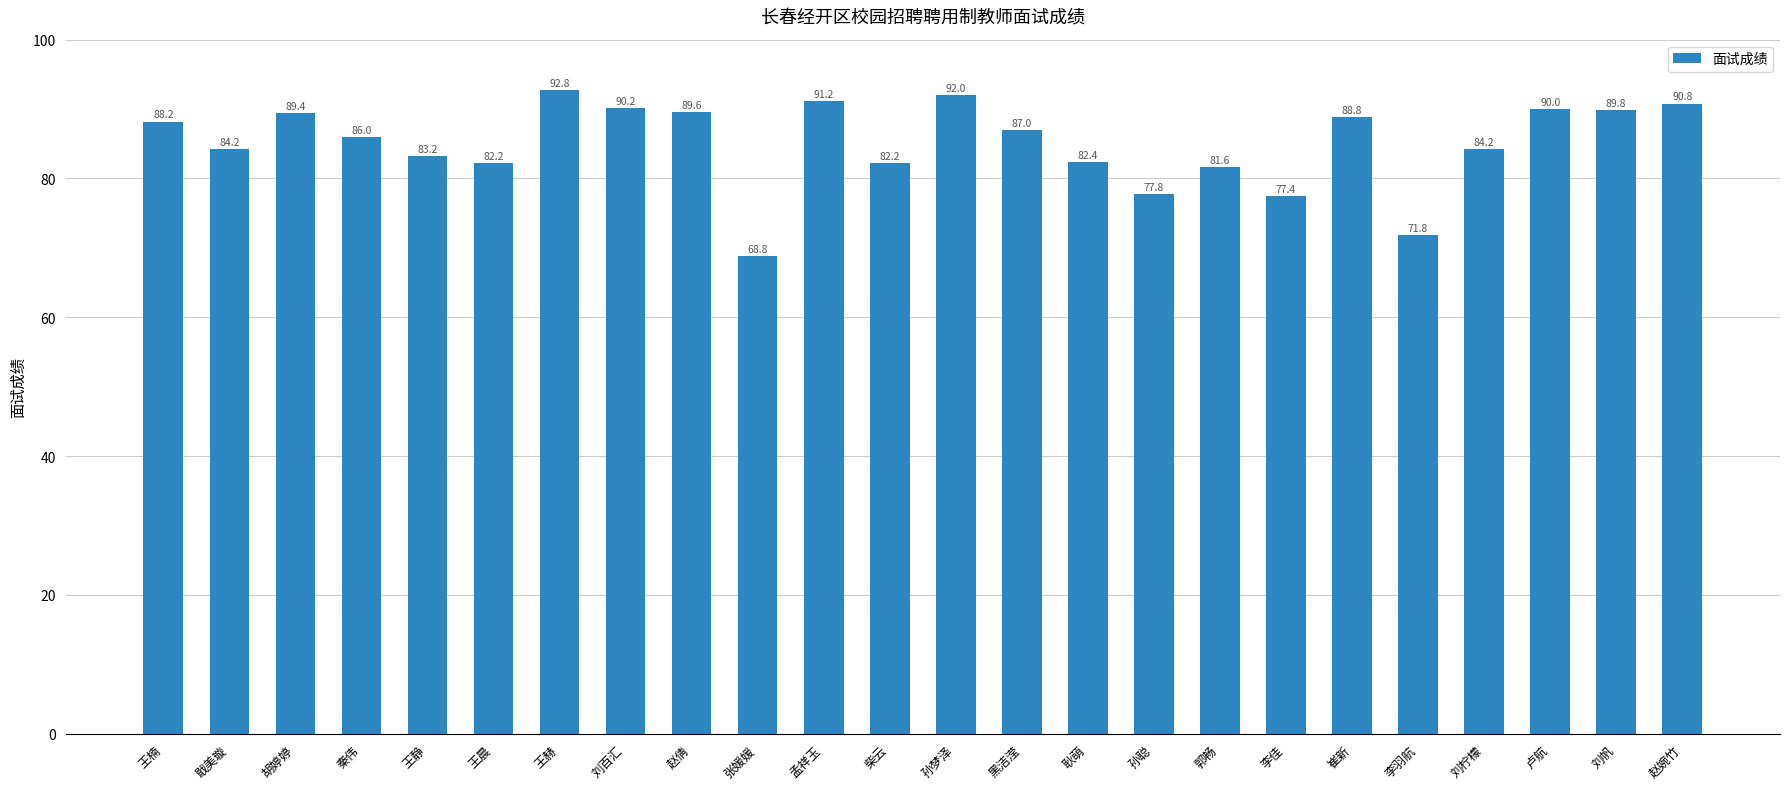

What is the value of the 20th bar from the left?

71.8